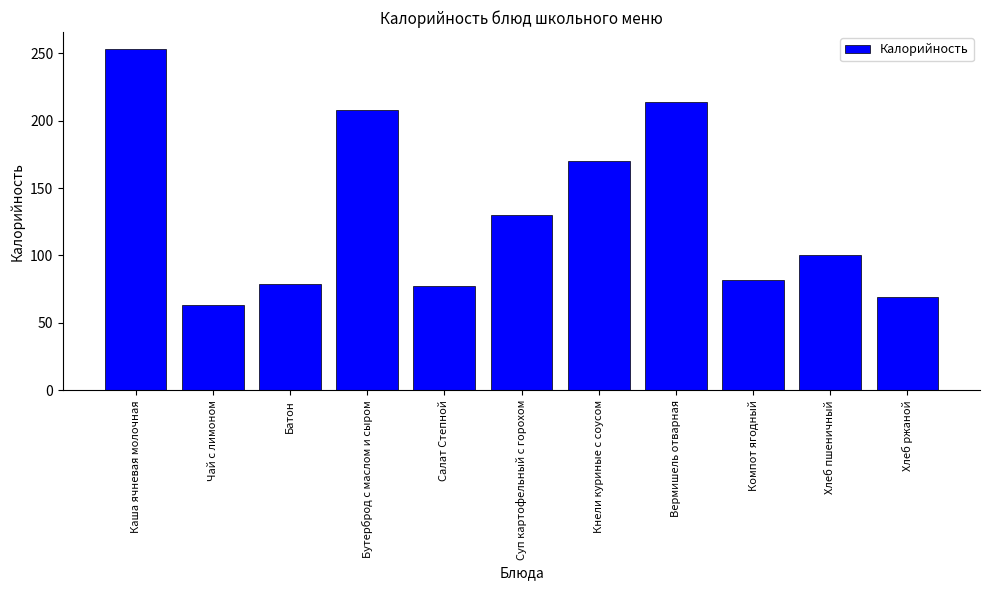

How many data points are less than 100?

5